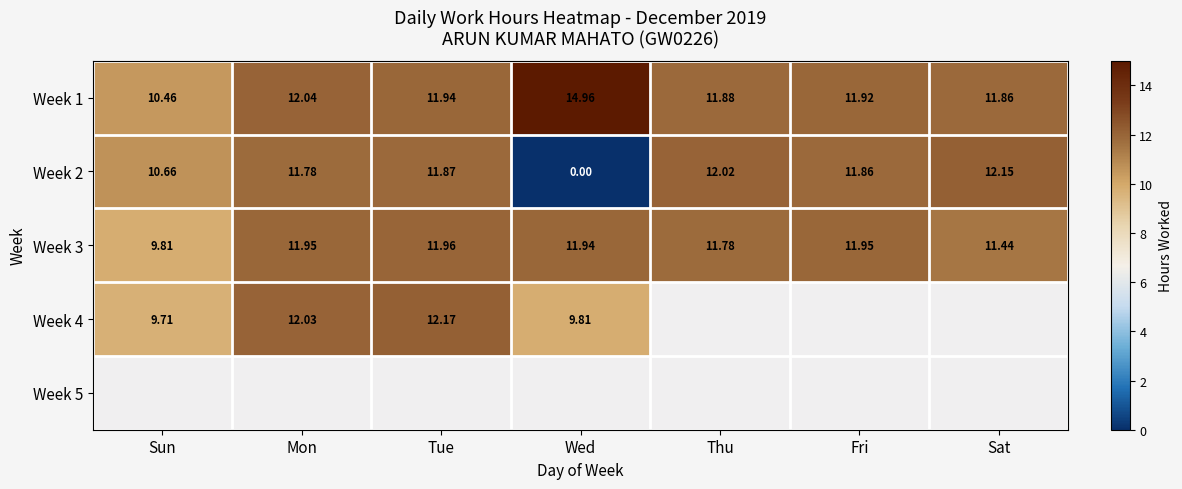

Between Thu and Fri, which is larger?

Fri